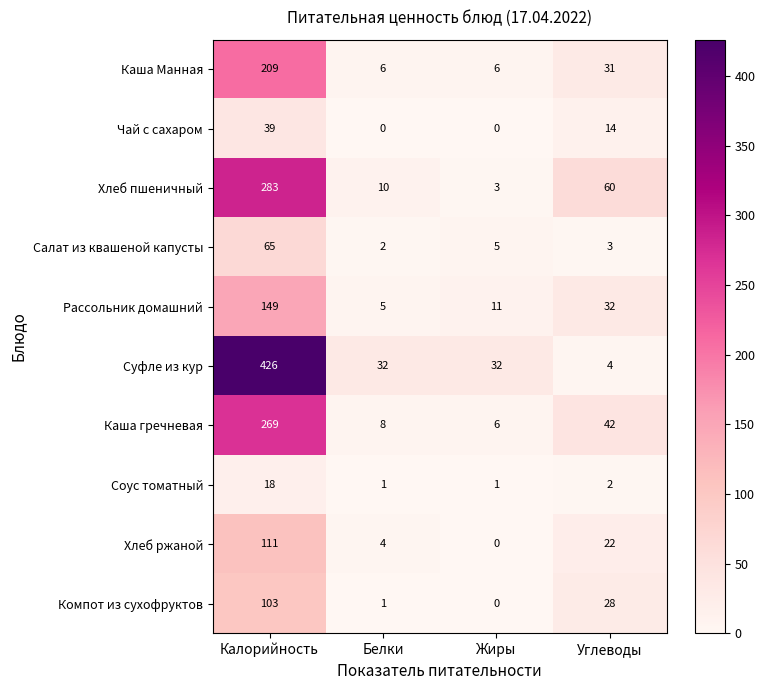

At Калорийность, list the series in order from smallest to largest.

Соус томатный, Чай с сахаром, Салат из квашеной капусты, Компот из сухофруктов, Хлеб ржаной, Рассольник домашний, Каша Манная, Каша гречневая, Хлеб пшеничный, Суфле из кур